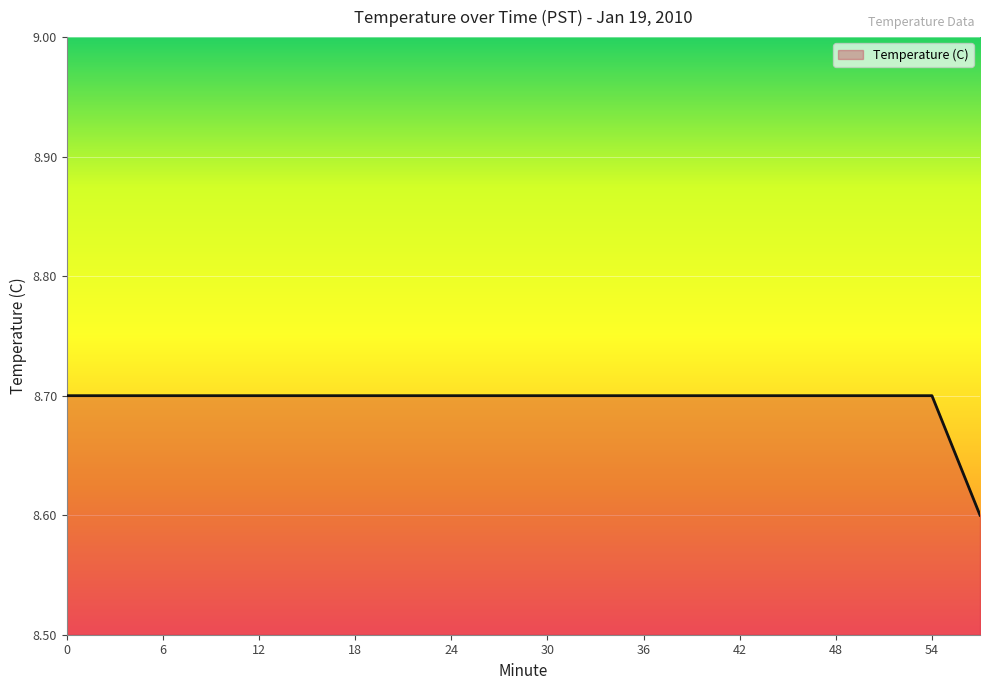

Count the number of categories in the chart.

20